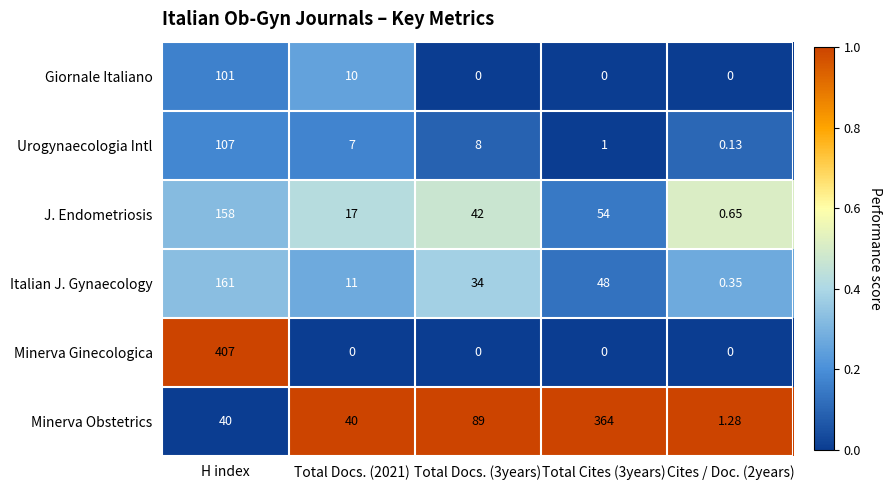

Rank the series by their maximum value, from highest to lowest.

Minerva Ginecologica, Minerva Obstetrics, Italian J. Gynaecology, J. Endometriosis, Urogynaecologia Intl, Giornale Italiano